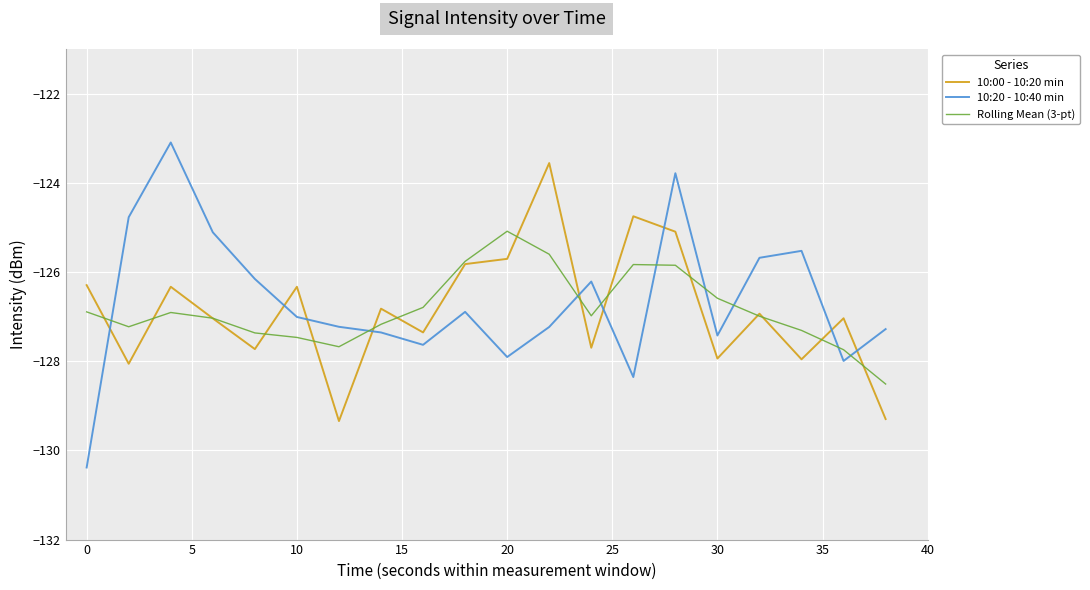

Rank the series by their maximum value, from lowest to highest.

Rolling Mean (3-pt), 10:00 - 10:20 min, 10:20 - 10:40 min